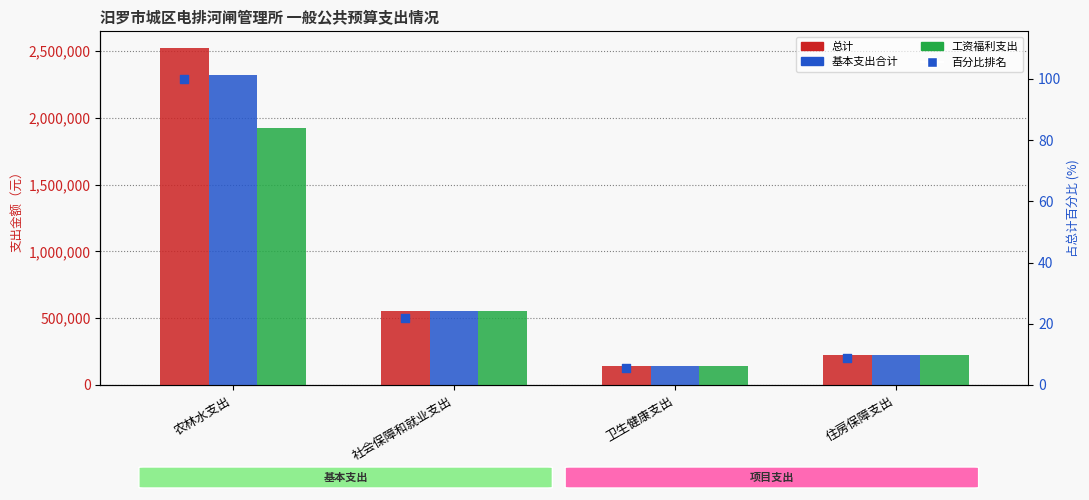

At how many categories does at least one series exceed 1823395?

1